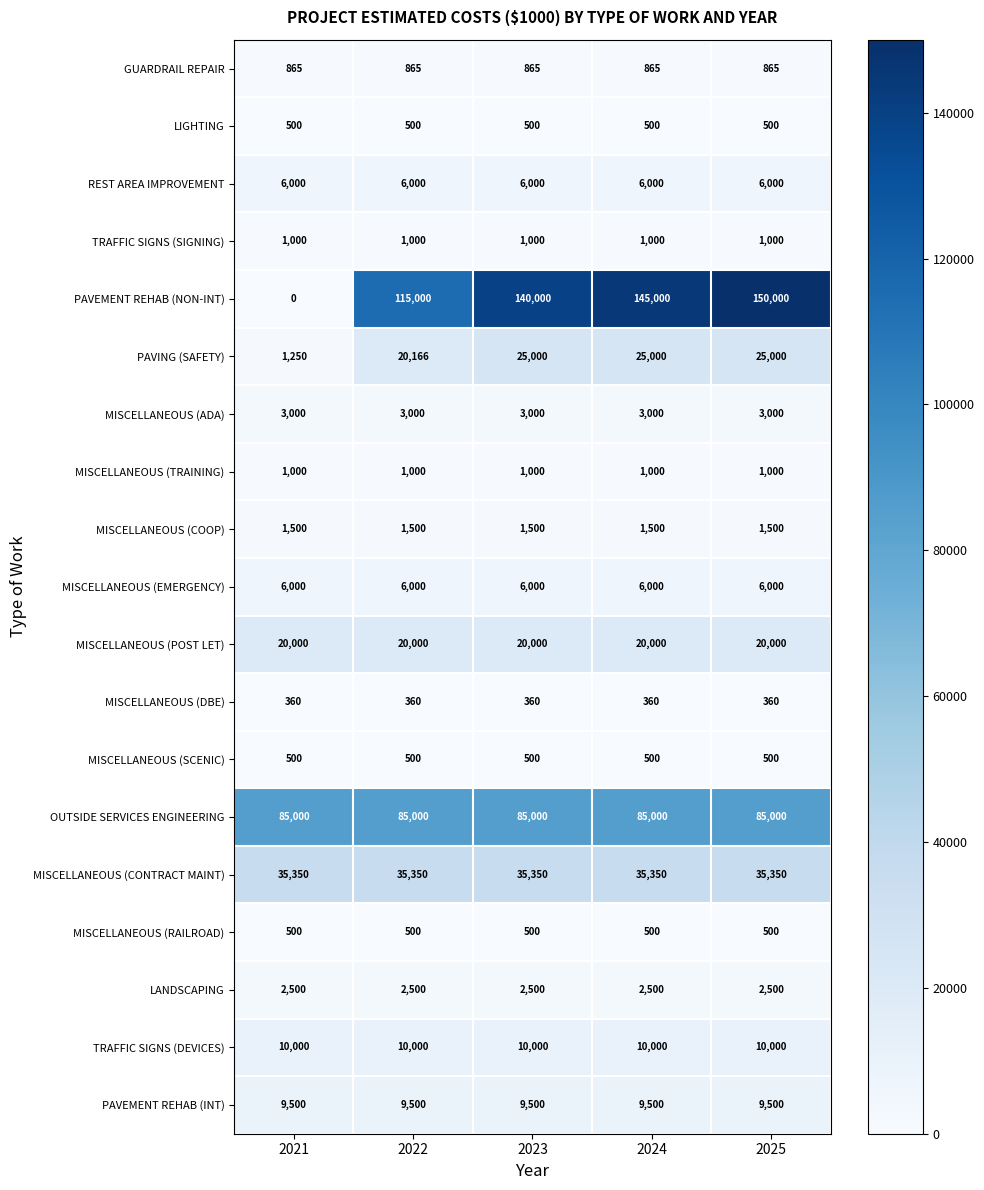

What is the difference between the PAVEMENT REHAB (NON-INT) values at 2025 and 2024?

5000